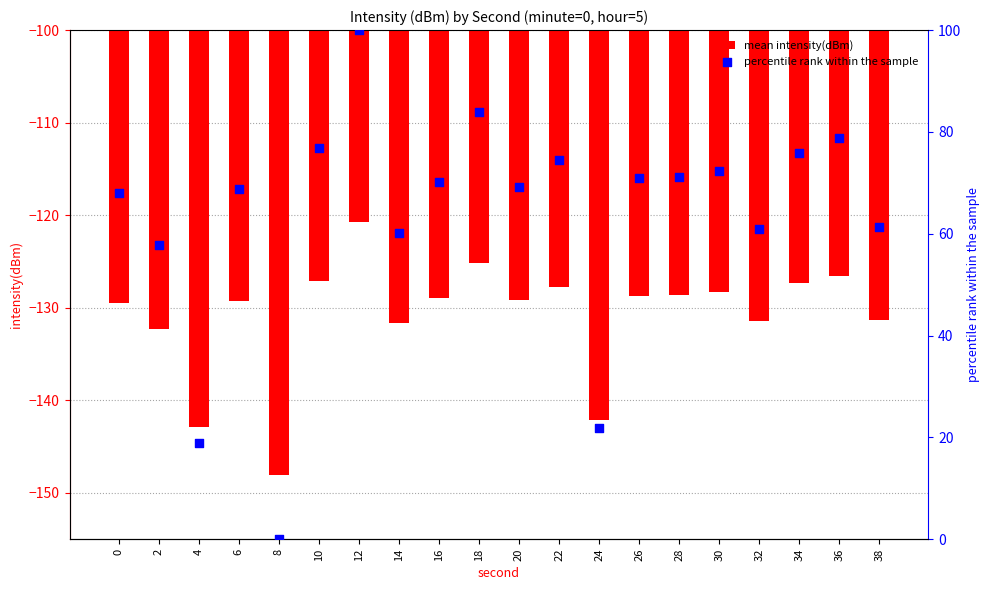

At which category is the sum across all series the highest?

12